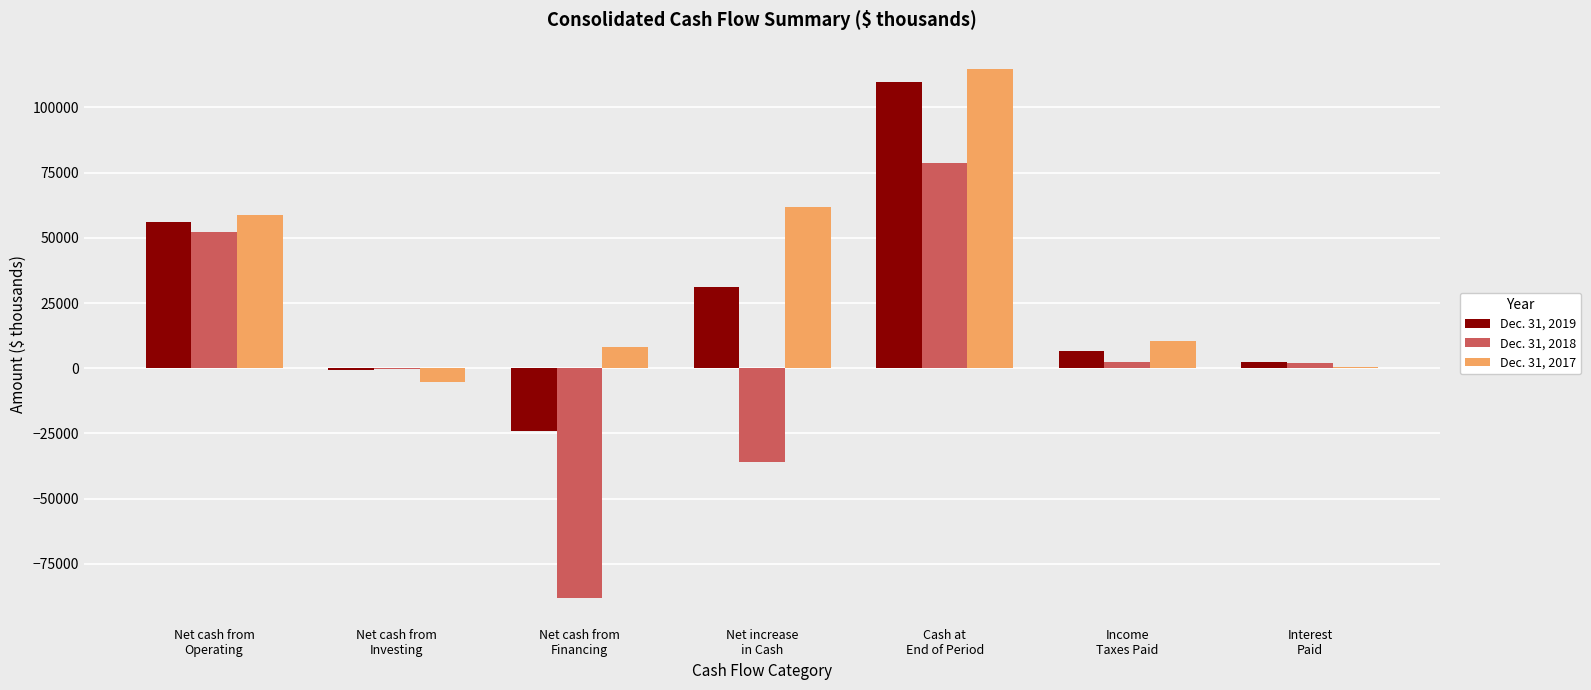

Which series has the largest total across all categories?

Dec. 31, 2017